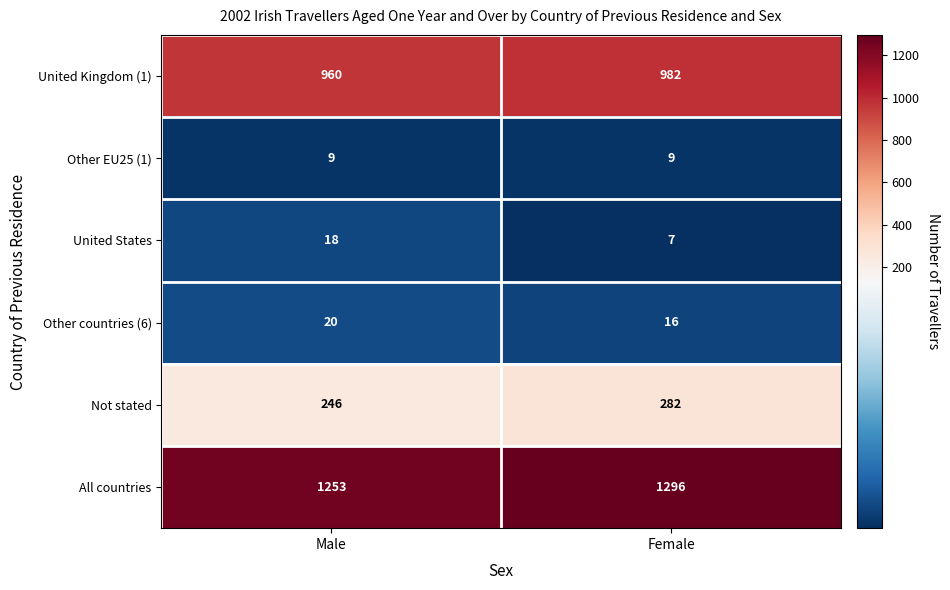

True or false: United States has a value of 24 at Male.

False